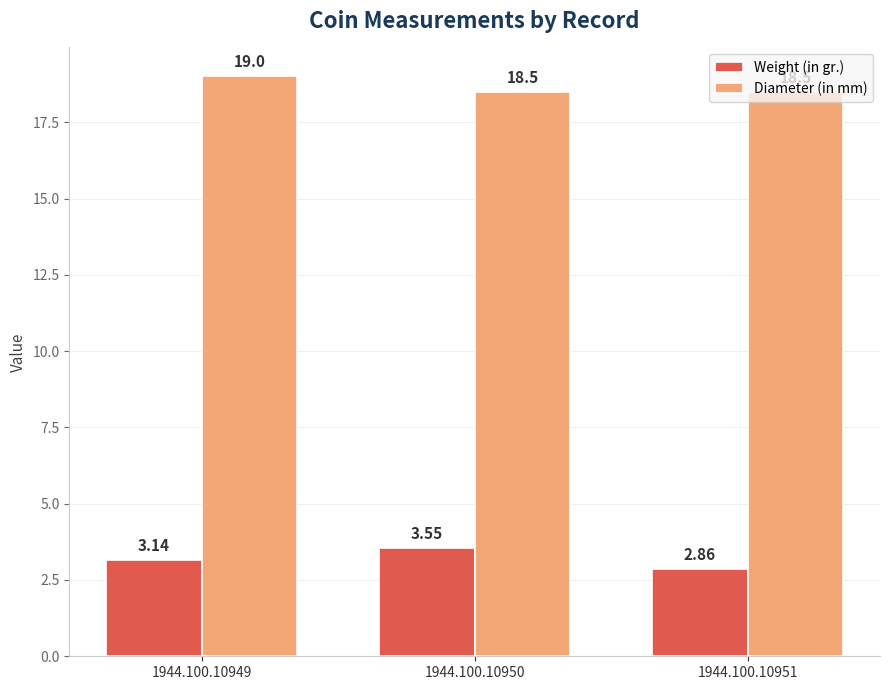

List the series in order of their peak value, lowest first.

Weight (in gr.), Diameter (in mm)